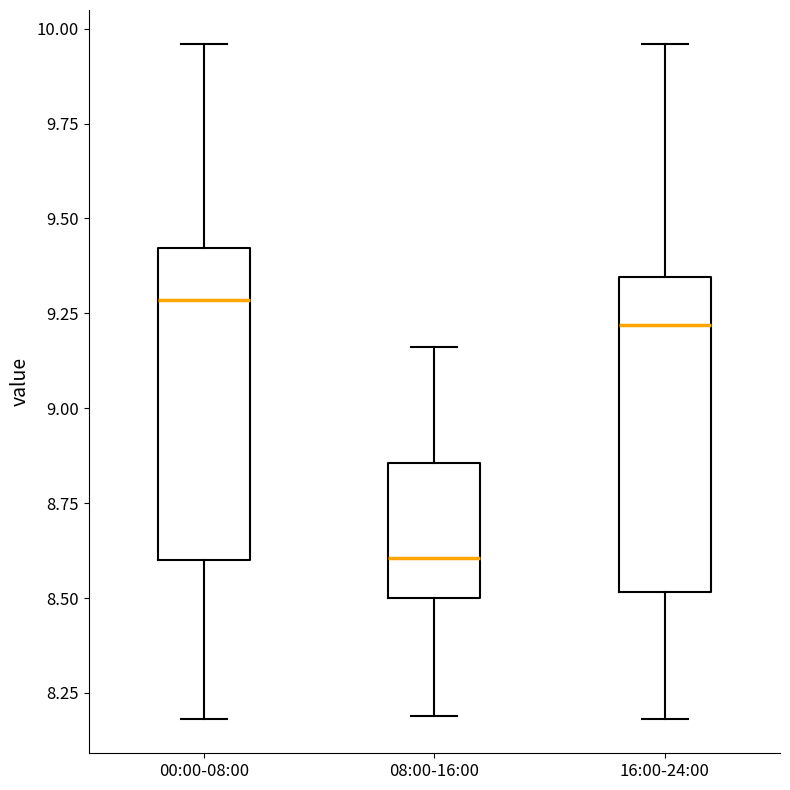

Which box's median line is the lowest?

08:00-16:00